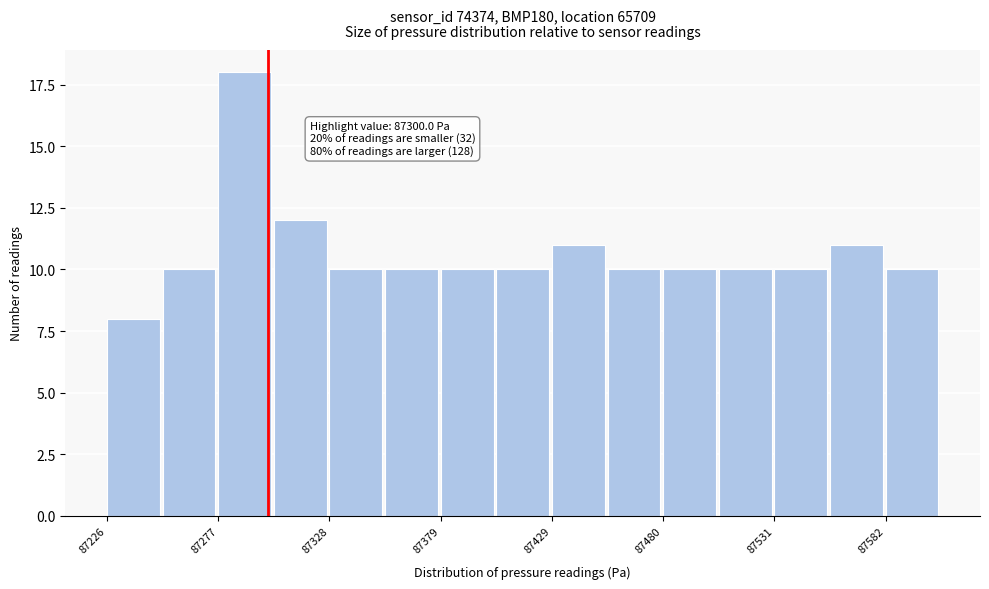

Read against the x-axis, roughly where is the centre of the tallest bar?

87290